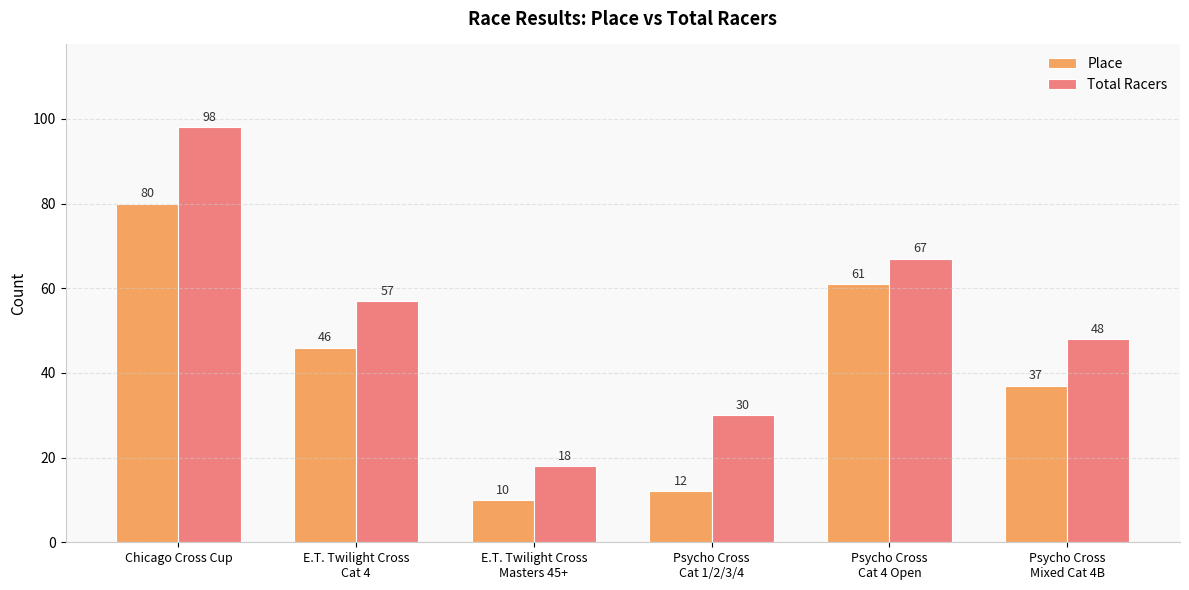

At E.T. Twilight Cross
Masters 45+, list the series in order from smallest to largest.

Place, Total Racers